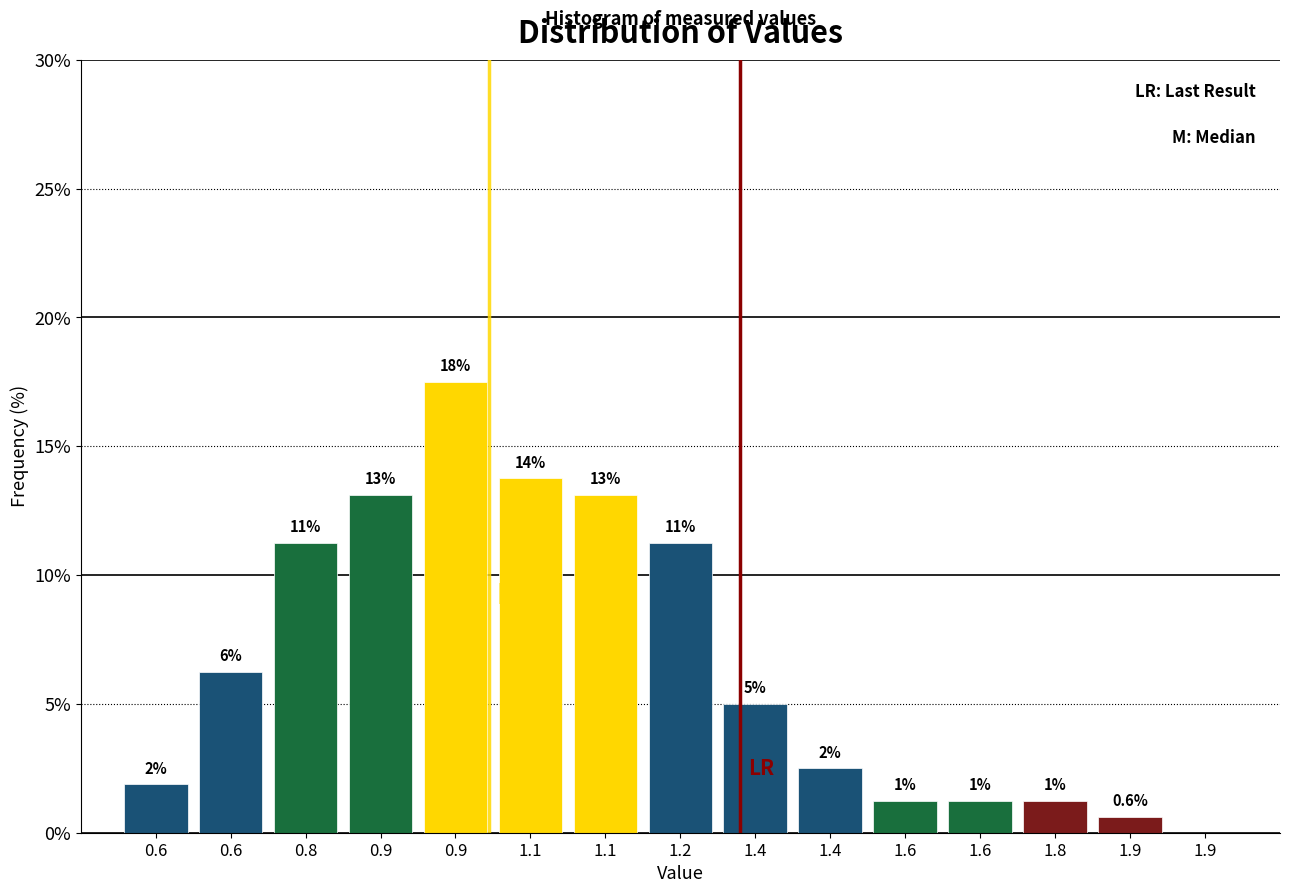

Are the bars horizontal?

No